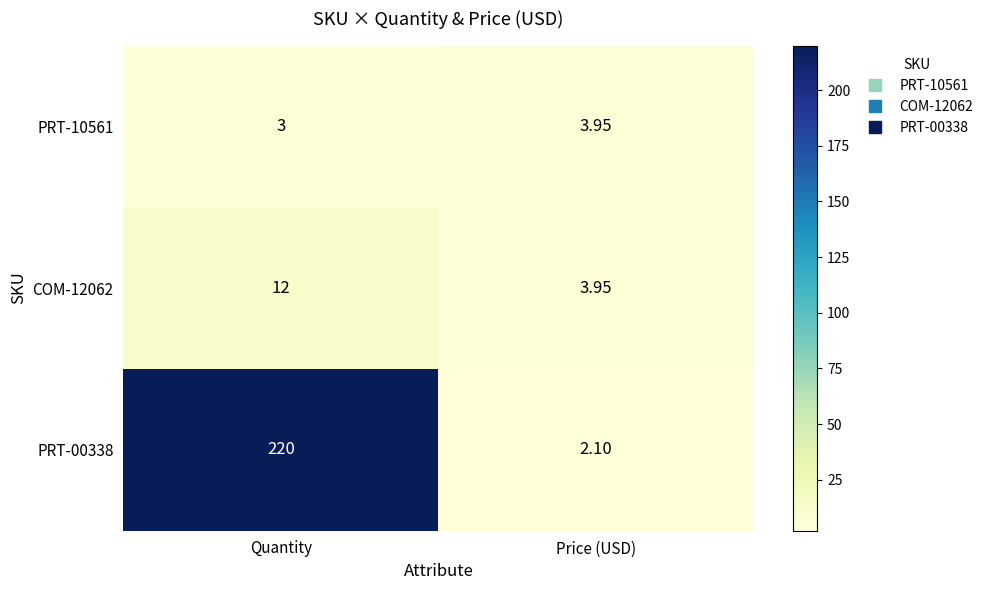

List the series in order of their peak value, highest first.

PRT-00338, COM-12062, PRT-10561